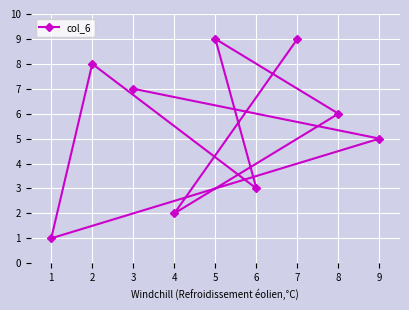

True or false: the data shows 14 at 3.

False